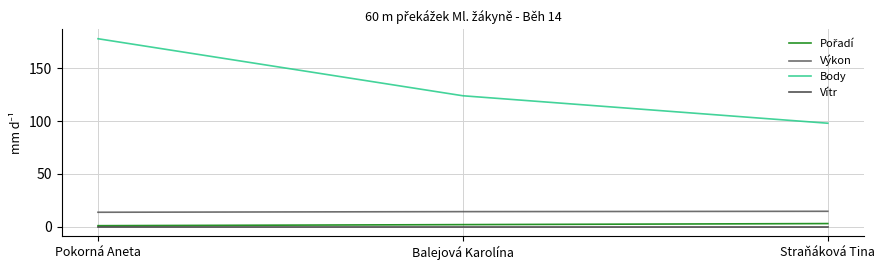

The value of Vítr at Straňáková Tina is 0.0. True or false?

True